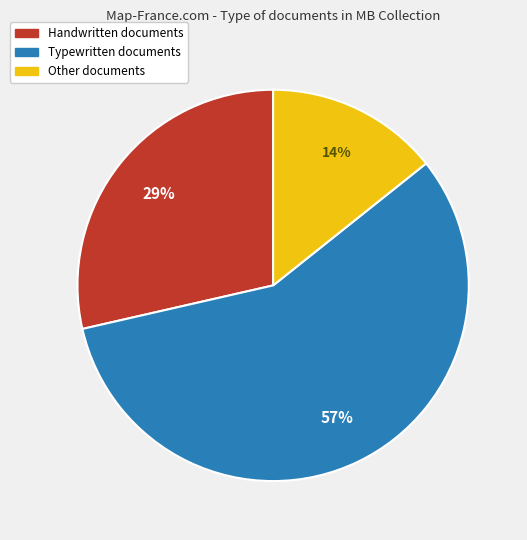

To the nearest percent, what is the difference between the largest and smallest slice percentages?

43%